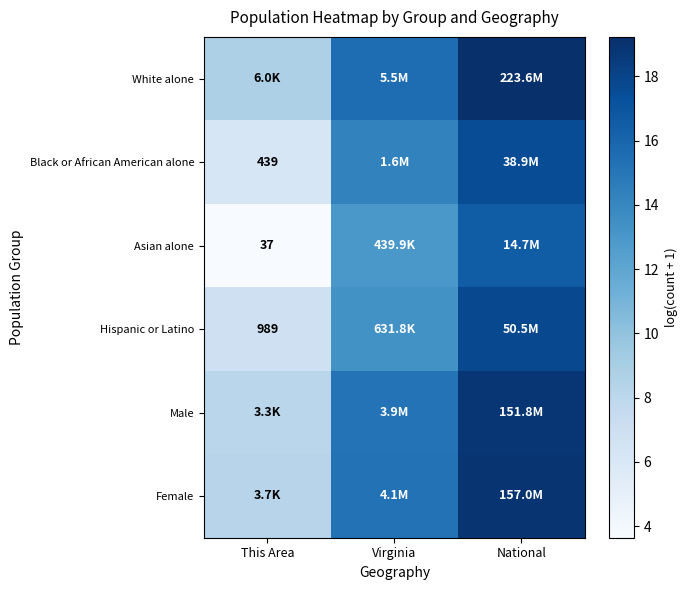

List the series in order of their peak value, lowest first.

Asian alone, Black or African American alone, Hispanic or Latino, Male, Female, White alone